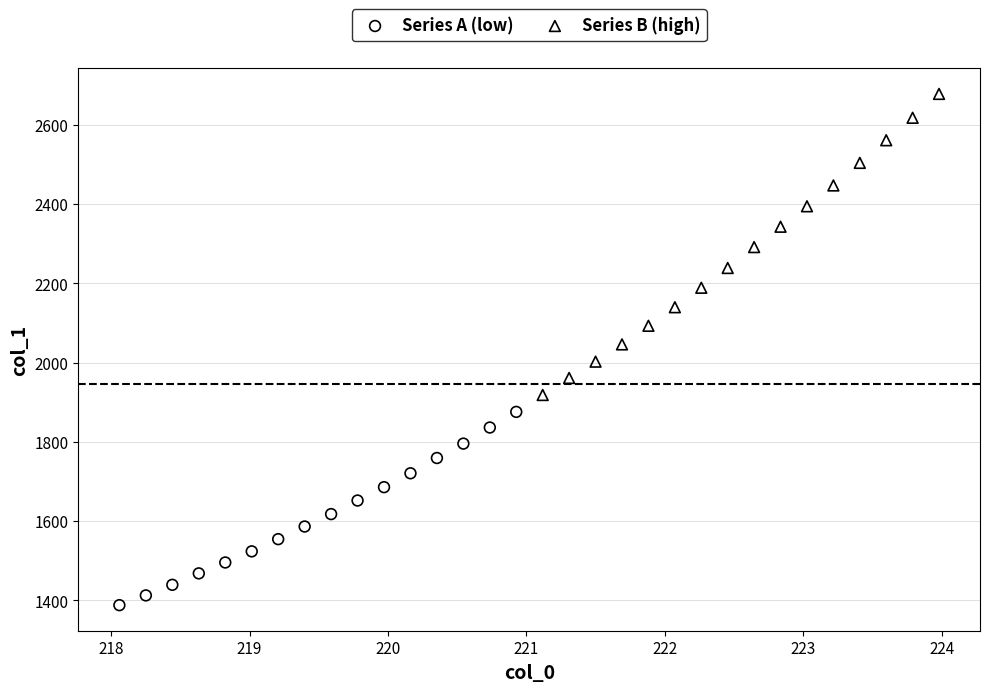

Which series has the largest Y range (max minus min)?

Series B (high)